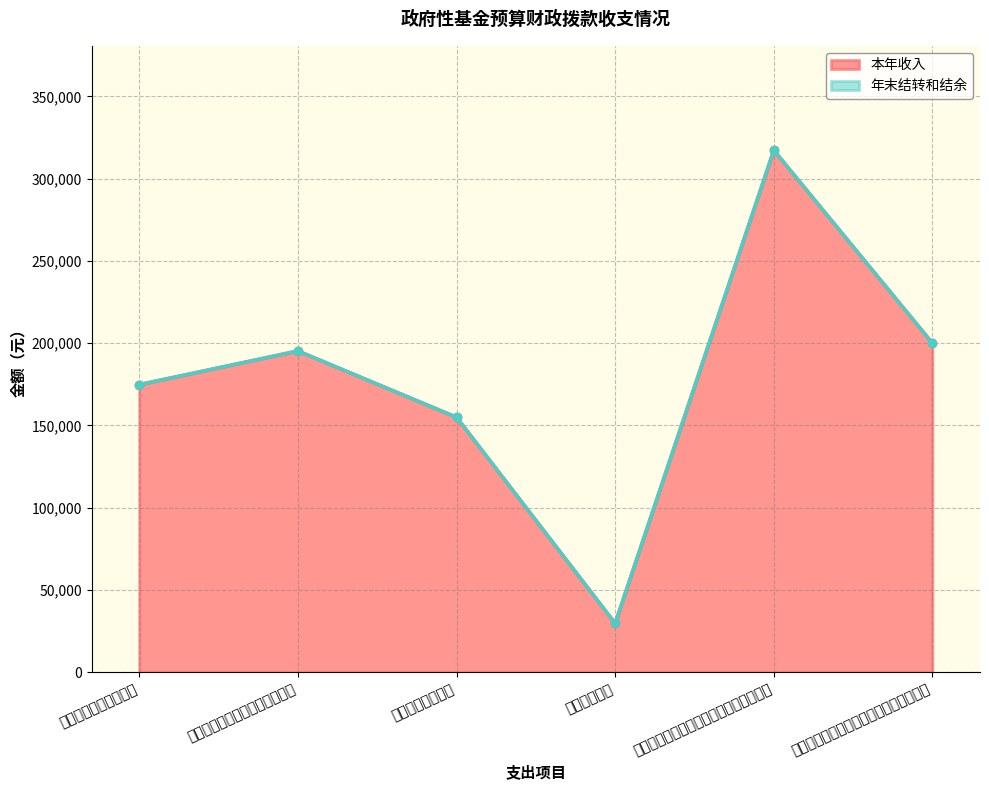

Is it true that the value at 其他国有土地使用权出让收入安排的支出 is 522965.3?

False